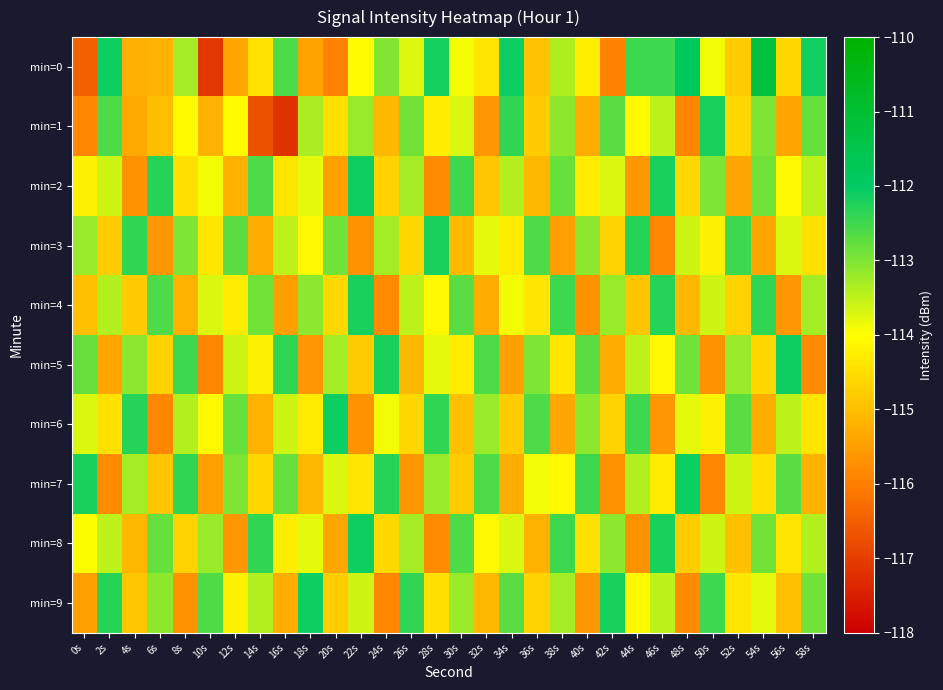

What is the greatest value displayed?

-111.3